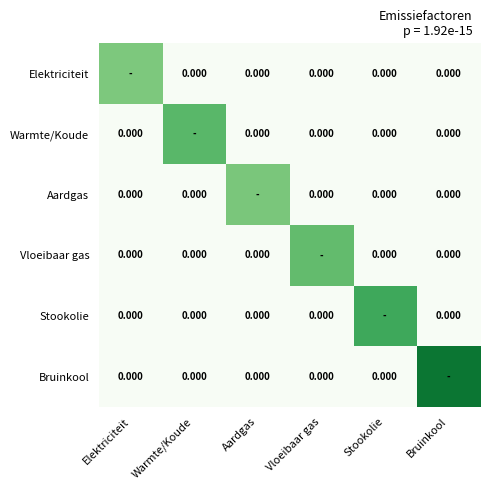

Rank the categories by Vloeibaar gas value from highest to lowest.

Vloeibaar gas, Elektriciteit, Warmte/Koude, Aardgas, Stookolie, Bruinkool